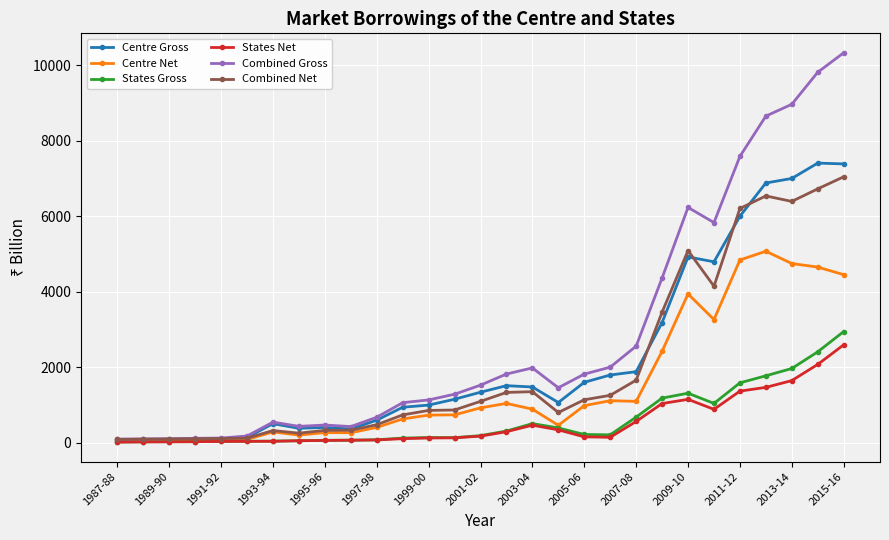

At how many categories does at least one series exceed 8013?

4